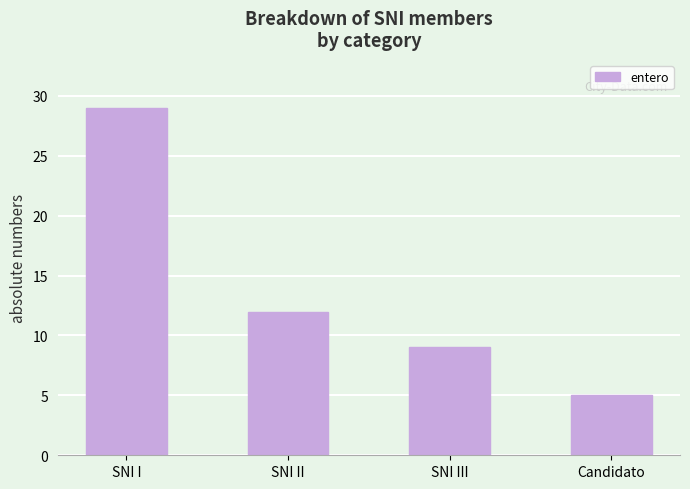

Are the bars grouped side by side (vs. stacked)?

No